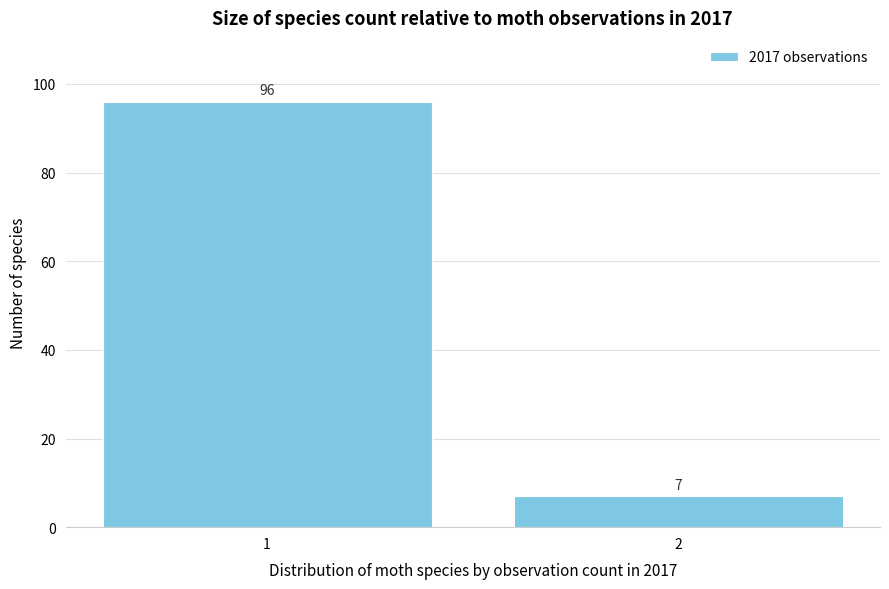

Reading left to right, list all the values displayed in this chart.

96	7